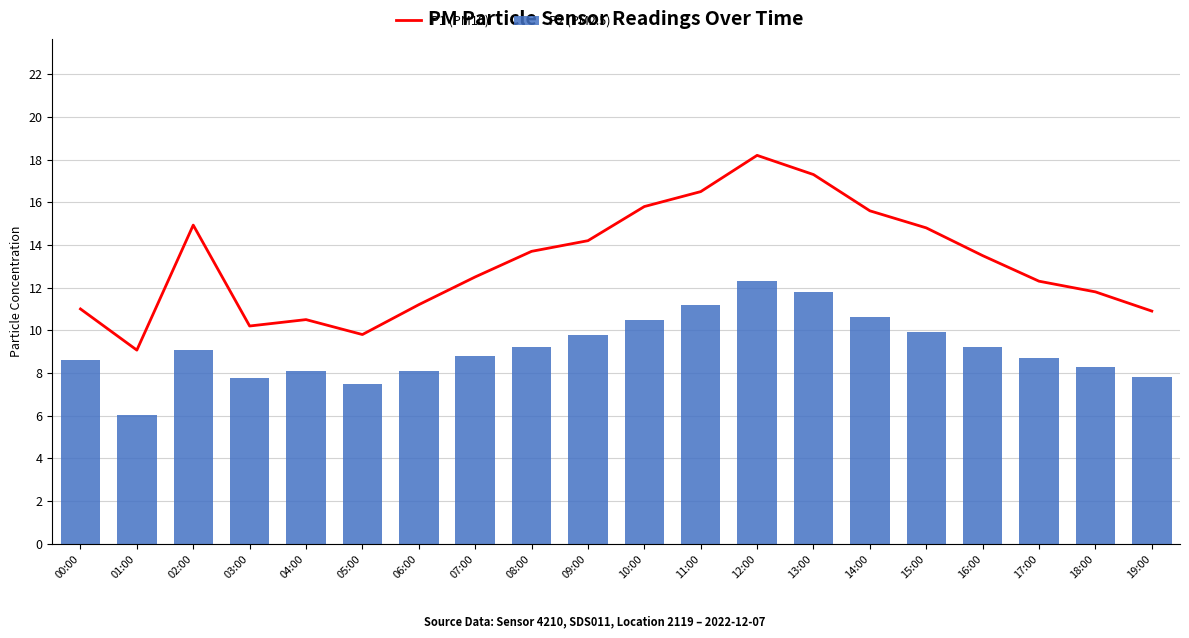

How many groups of bars are there?

20